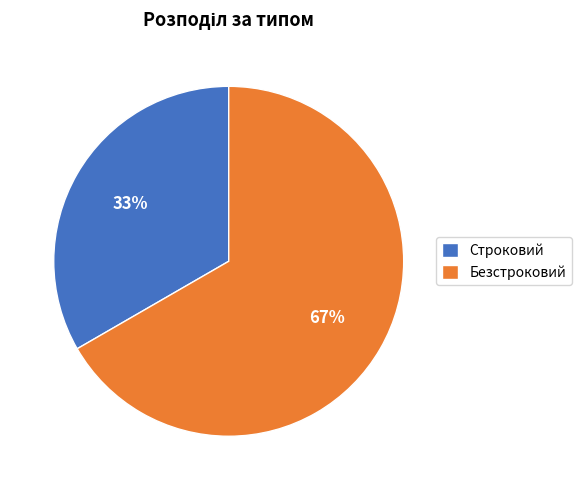

To the nearest percent, what is the combined percentage of Строковий and Безстроковий?

100%